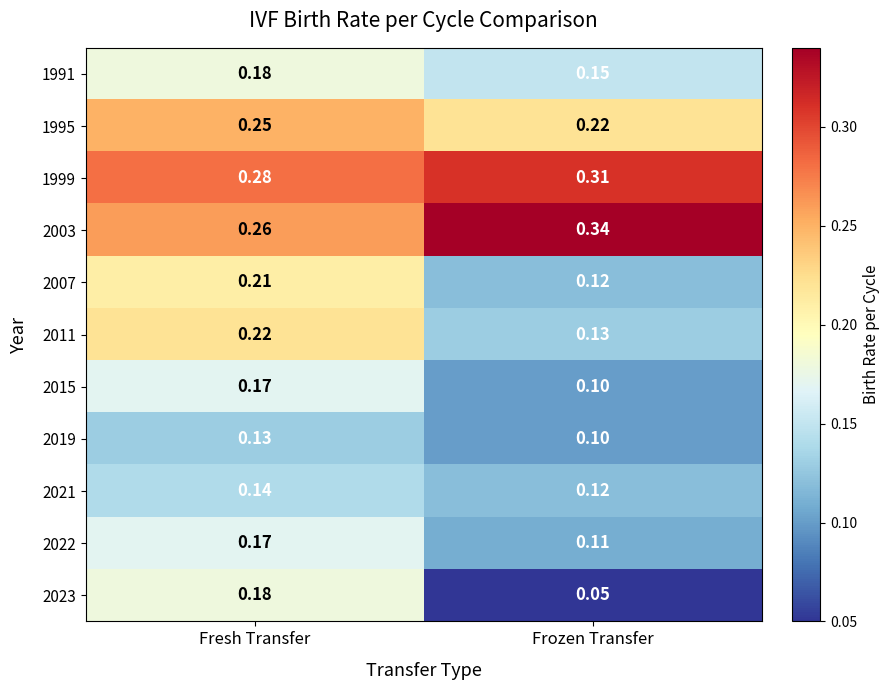

What is the total value across all series at Fresh Transfer?

2.2